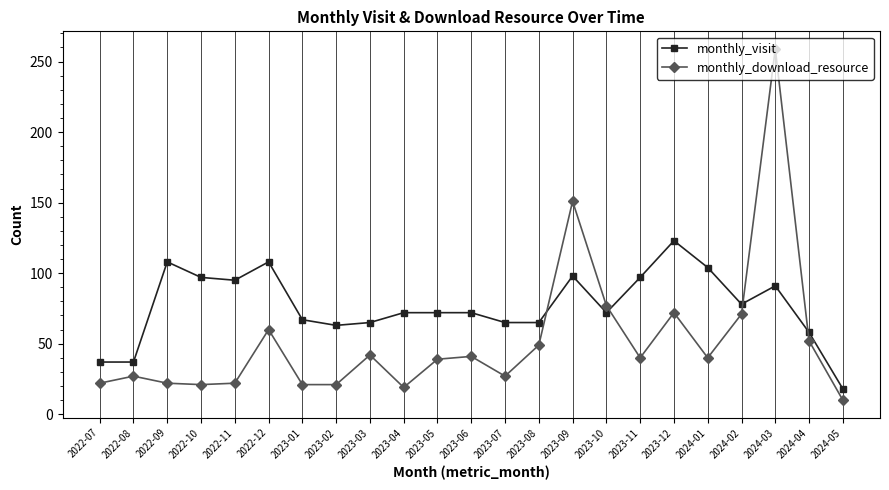

True or false: monthly_download_resource has more than 2 interior local peaks.

True